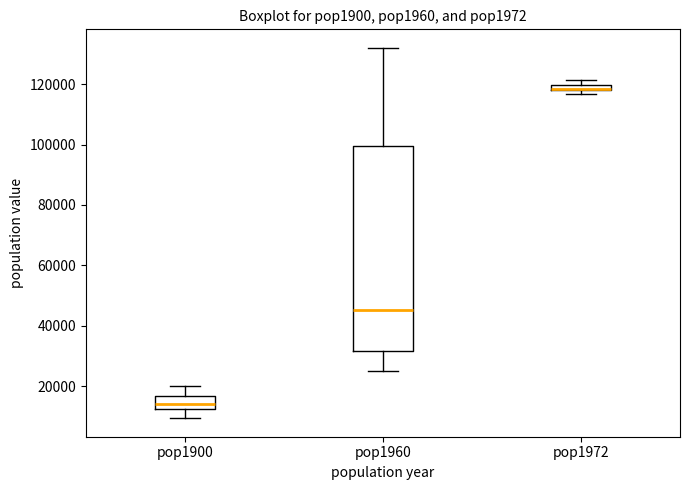

Comparing the boxes themselves (not the whiskers), which one is the tallest?

pop1960